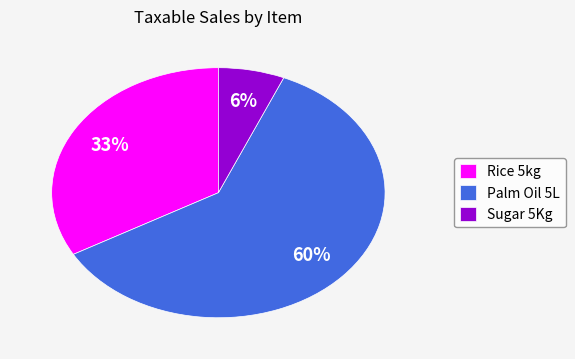

How many segments does this pie chart have?

3